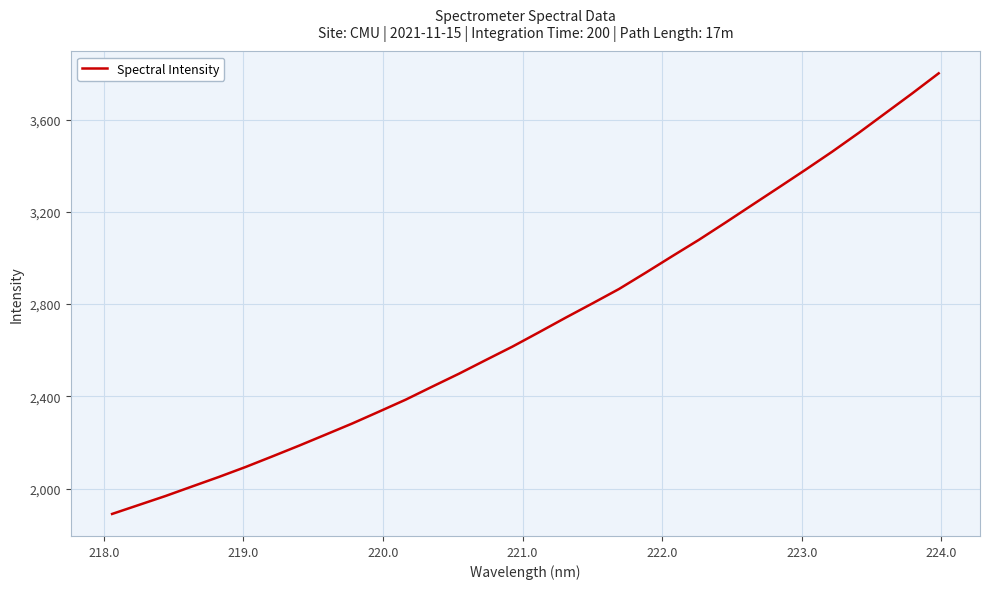

What is the greatest value displayed?

3800.5